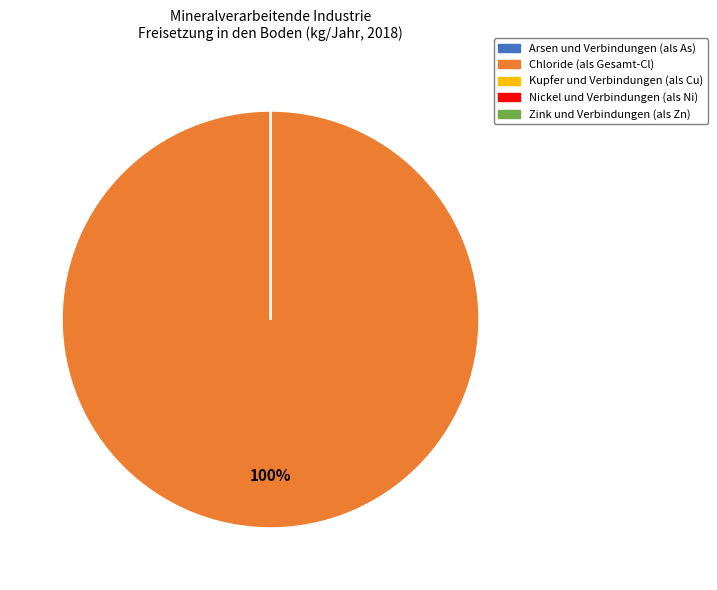

Is it true that Chloride (als Gesamt-Cl) is 100% of the pie?

True